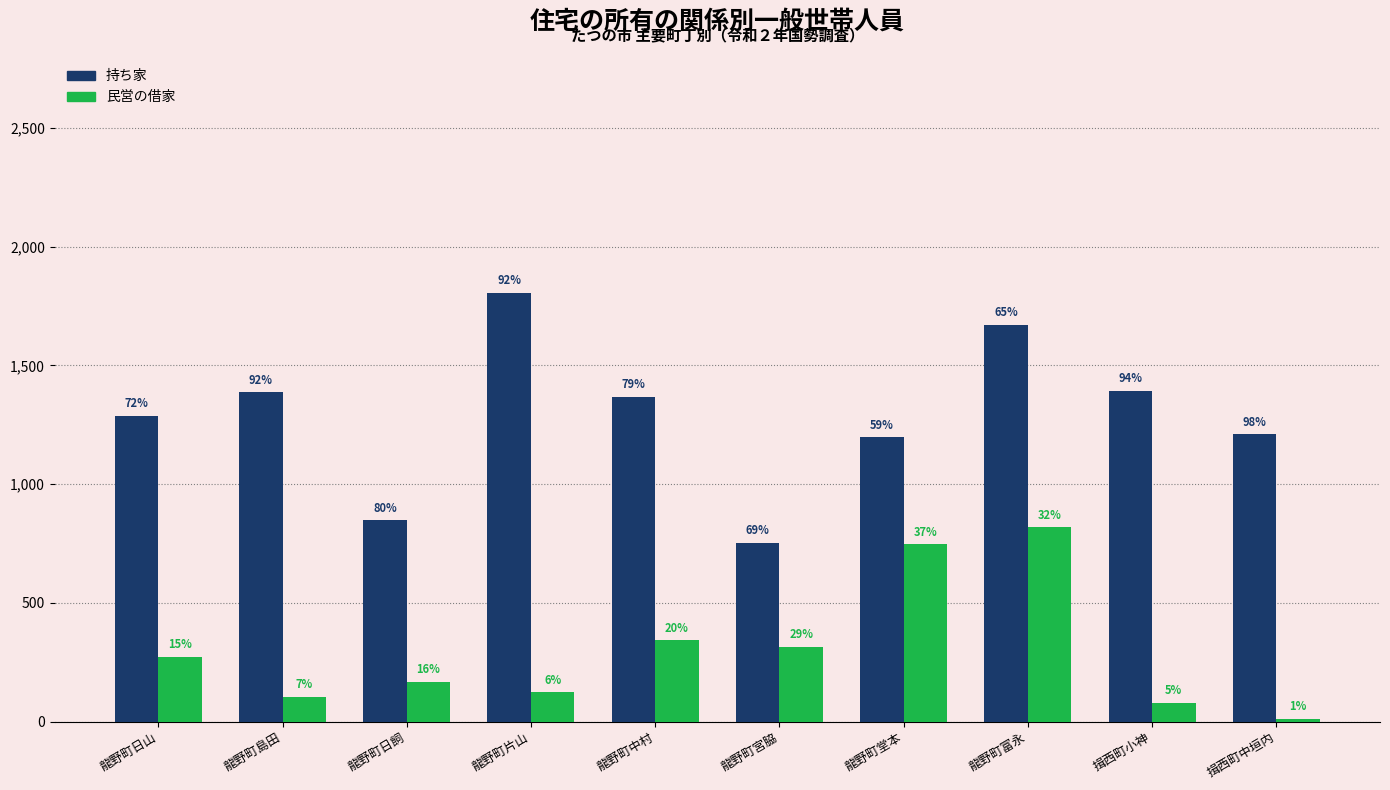

What are all the series names shown in the legend?

持ち家, 民営の借家